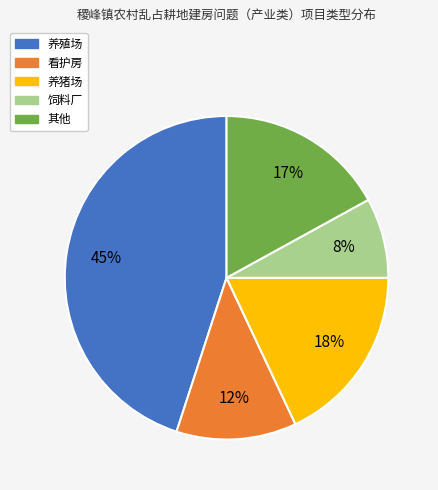

To the nearest percent, what portion does 看护房 represent?

12%